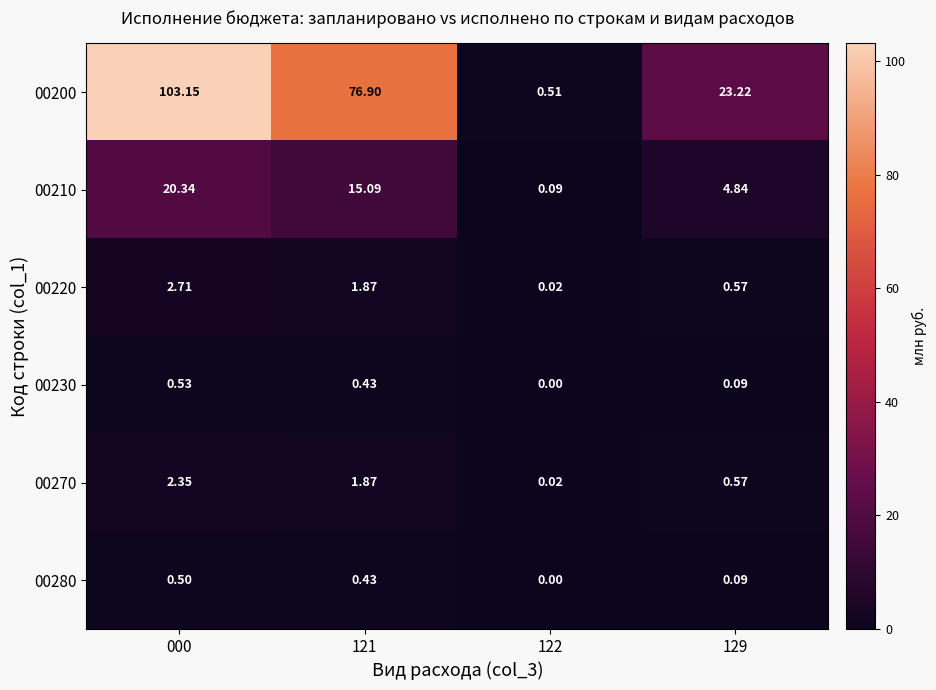

How many series are shown in this chart?

6